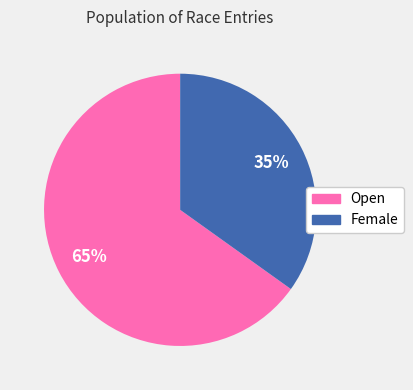

To the nearest percent, what is the difference between the largest and smallest slice percentages?

30%